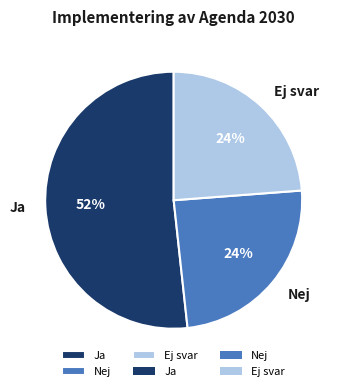

What is the largest slice in the pie chart?

Ja